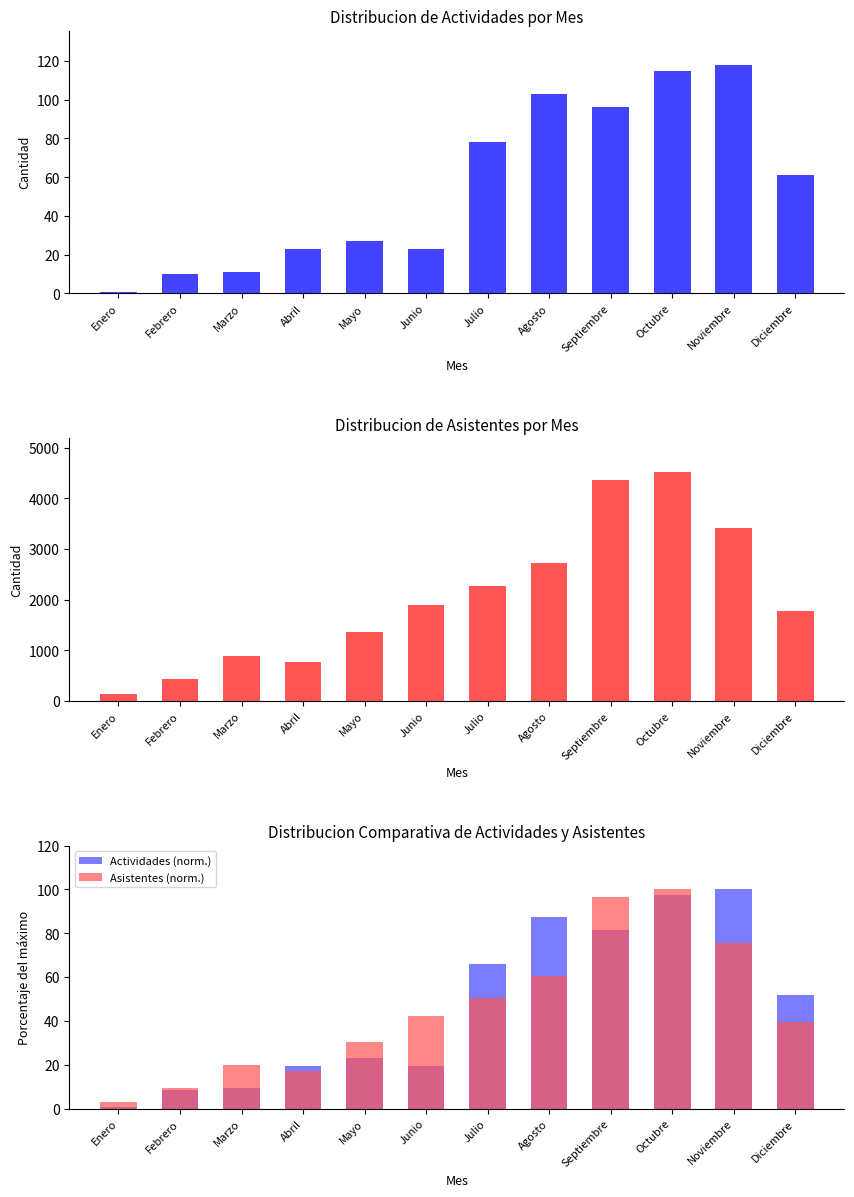

Reading left to right, transcribe all the data shown in this chart.

Actividades: Enero=1.0	Febrero=10.0	Marzo=11.0	Abril=23.0	Mayo=27.0	Junio=23.0	Julio=78.0	Agosto=103.0	Septiembre=96.0	Octubre=115.0	Noviembre=118.0	Diciembre=61.0
Asistentes: Enero=130.0	Febrero=430.0	Marzo=890.0	Abril=764.0	Mayo=1367.0	Junio=1899.0	Julio=2269.0	Agosto=2722.0	Septiembre=4365.0	Octubre=4516.0	Noviembre=3409.0	Diciembre=1785.0
Actividades (norm.): Enero=0.8	Febrero=8.5	Marzo=9.3	Abril=19.5	Mayo=22.9	Junio=19.5	Julio=66.1	Agosto=87.3	Septiembre=81.4	Octubre=97.5	Noviembre=100.0	Diciembre=51.7
Asistentes (norm.): Enero=2.9	Febrero=9.5	Marzo=19.7	Abril=16.9	Mayo=30.3	Junio=42.1	Julio=50.2	Agosto=60.3	Septiembre=96.7	Octubre=100.0	Noviembre=75.5	Diciembre=39.5